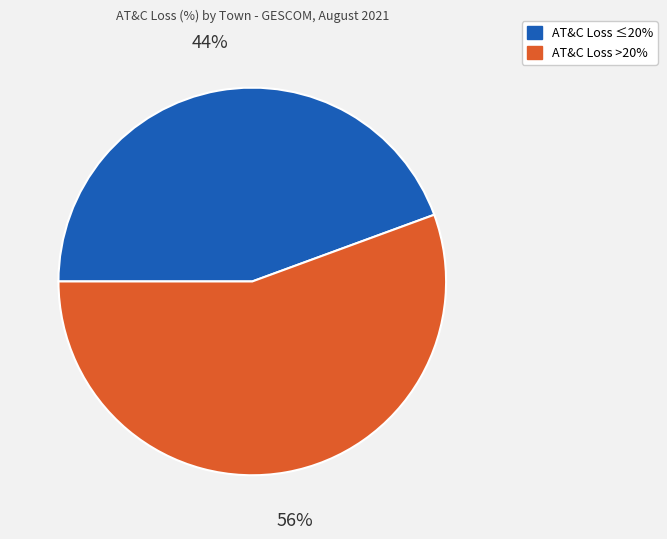

To the nearest percent, what is the average slice percentage?

50%